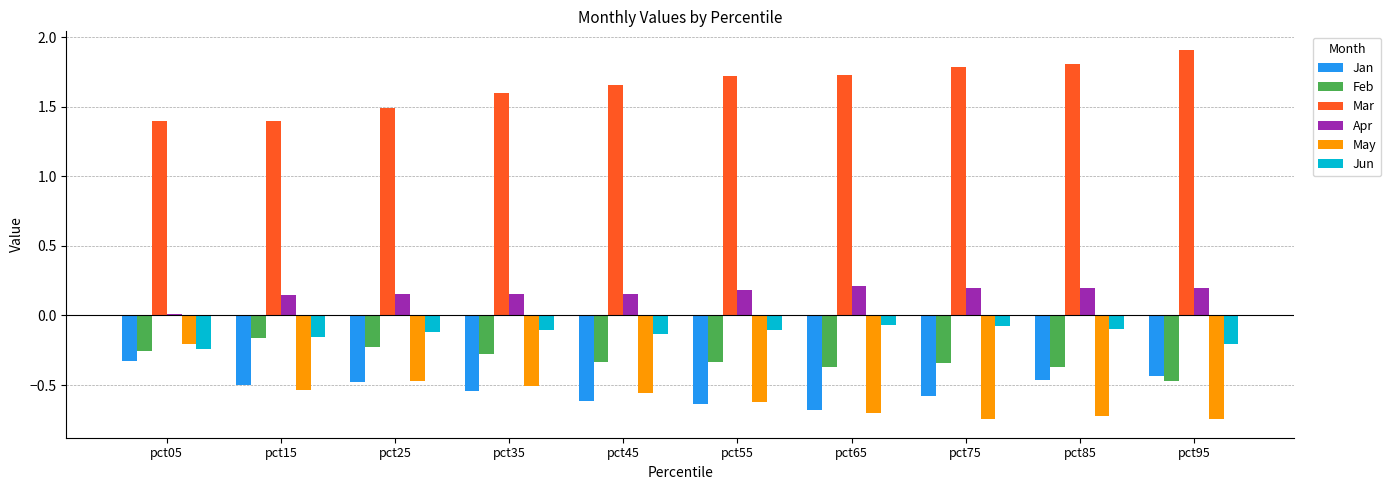

Which series has the largest total across all categories?

Mar